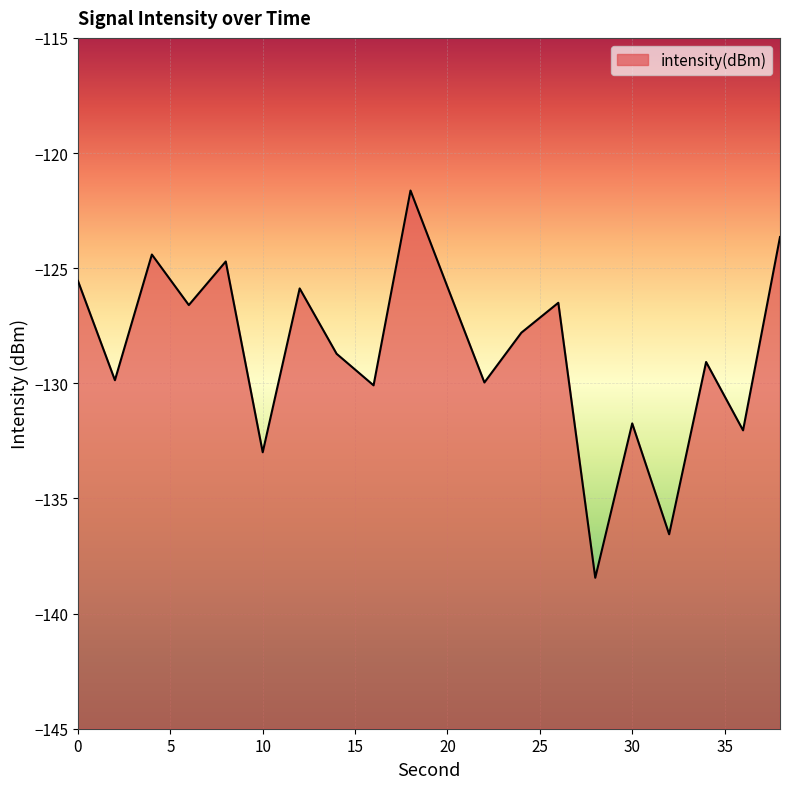

Rank the categories by value from highest to lowest.

18, 38, 4, 8, 0, 20, 12, 26, 6, 24, 14, 34, 2, 22, 16, 30, 36, 10, 32, 28